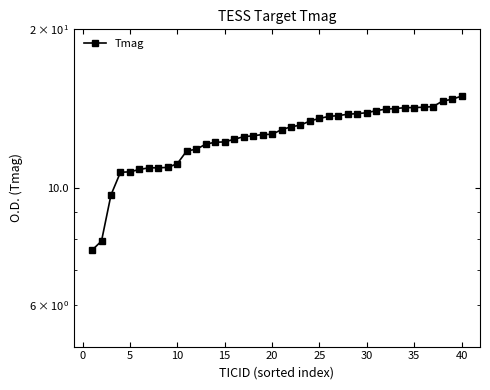

Is it true that the value at −5 is 11.8?

False